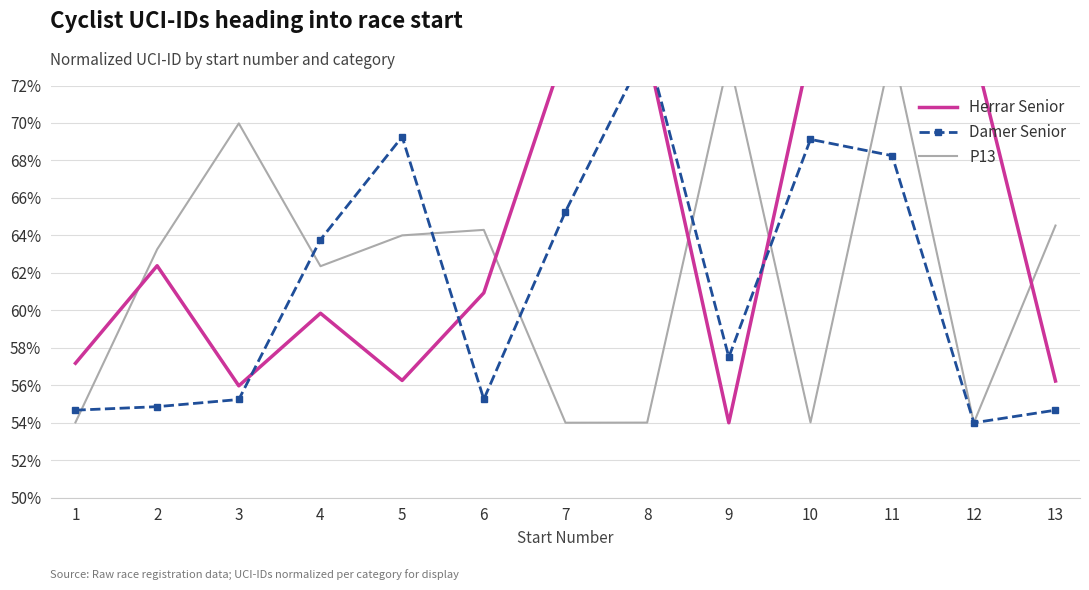

Reading right to left, extract all data points from this chart.

Herrar Senior: 13=56.2	12=73.9	11=73.9	10=74.0	9=54.0	8=73.9	7=74.0	6=60.9	5=56.3	4=59.8	3=56.0	2=62.4	1=57.2
Damer Senior: 13=54.7	12=54.0	11=68.3	10=69.1	9=57.5	8=74.0	7=65.3	6=55.3	5=69.3	4=63.8	3=55.2	2=54.9	1=54.7
P13: 13=64.5	12=54.0	11=74.0	10=54.0	9=73.4	8=54.0	7=54.0	6=64.3	5=64.0	4=62.4	3=70.0	2=63.3	1=54.0